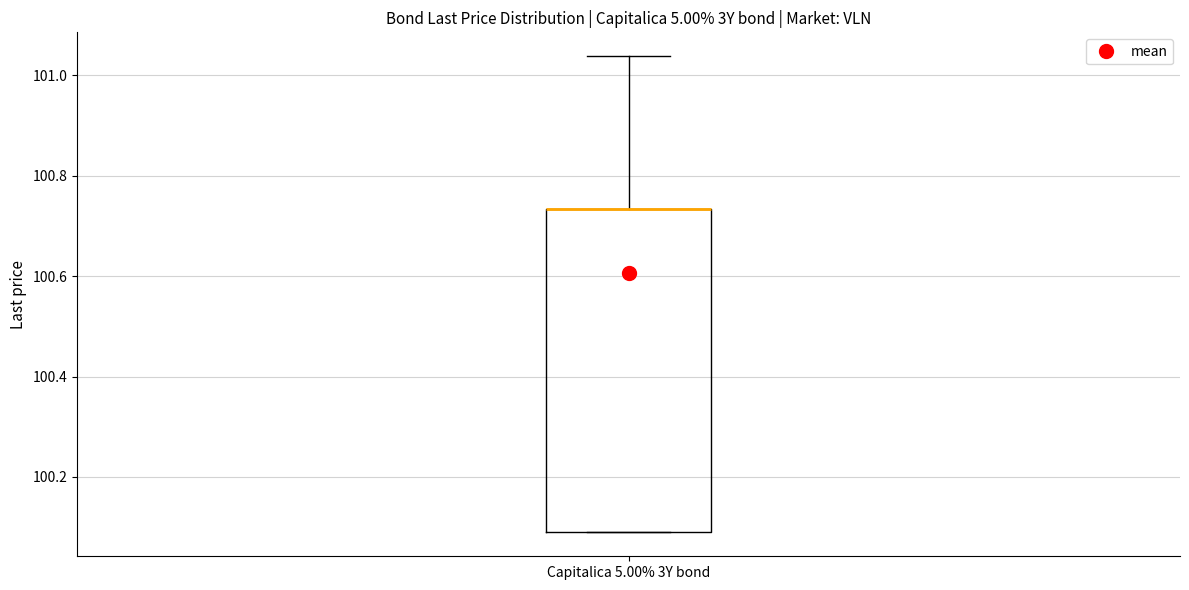

Where does the upper whisker of the box for Capitalica 5.00% 3Y bond end on the y-axis? The values are not printed on the chart, so give them approximately, as read against the axis.

101.04